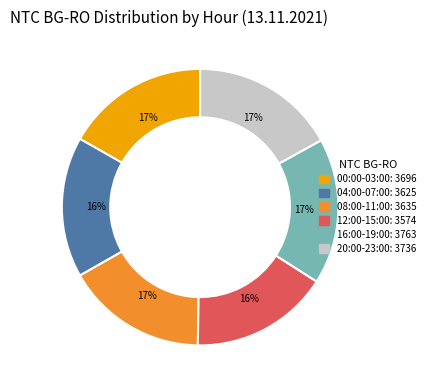

To the nearest percent, what is the difference between the largest and smallest slice percentages?

1%